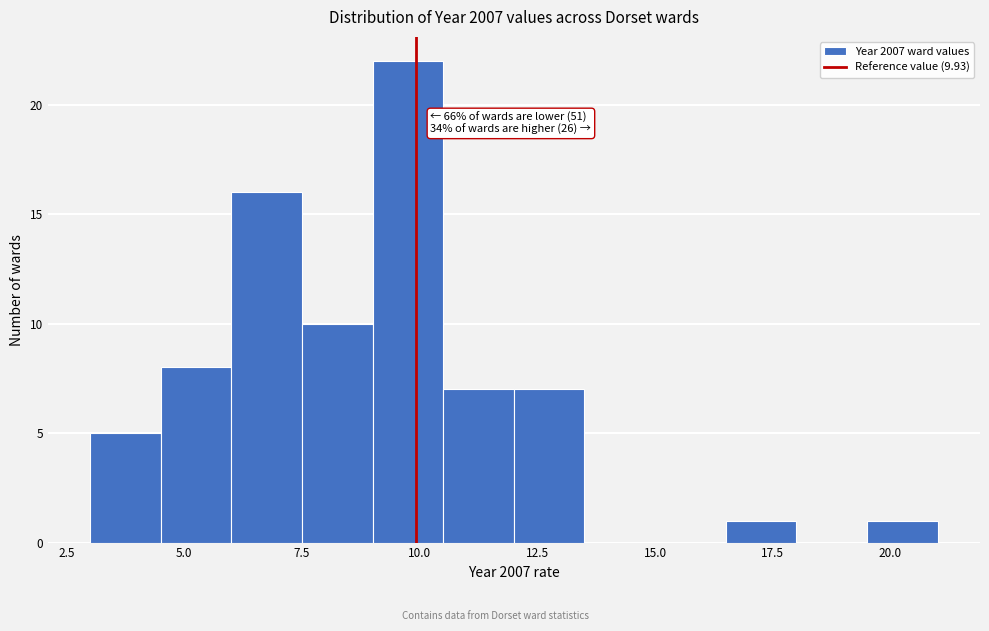

Around what value on the x-axis is the tallest bar? Give the approximate position of its centre, as read against the axis.

10.0